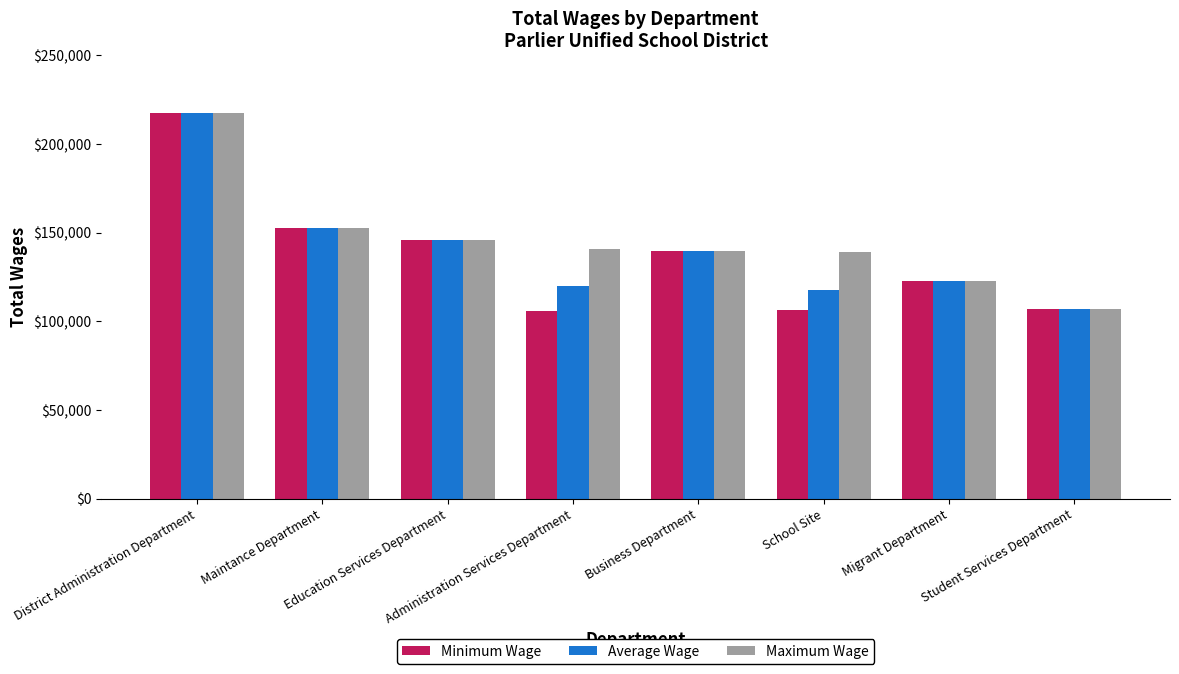

What is the minimum value shown in the chart?

106146.0